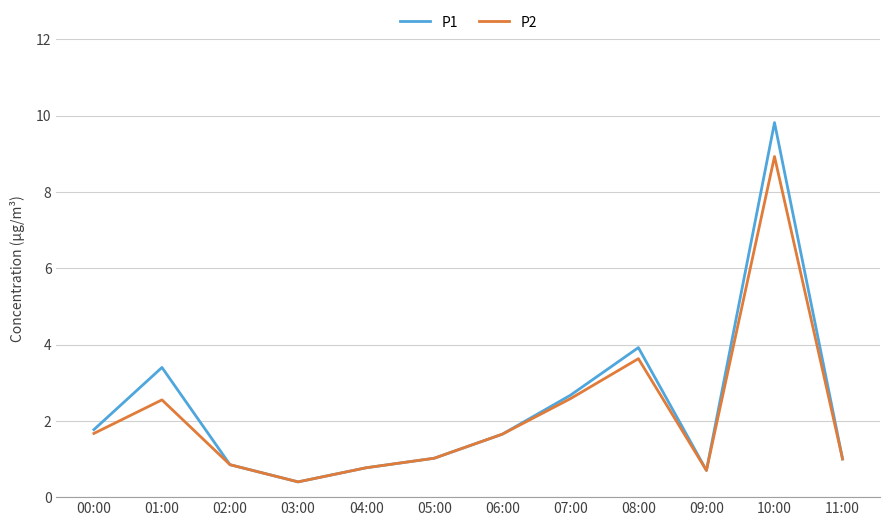

Where does the P2 series first go above 1?

00:00